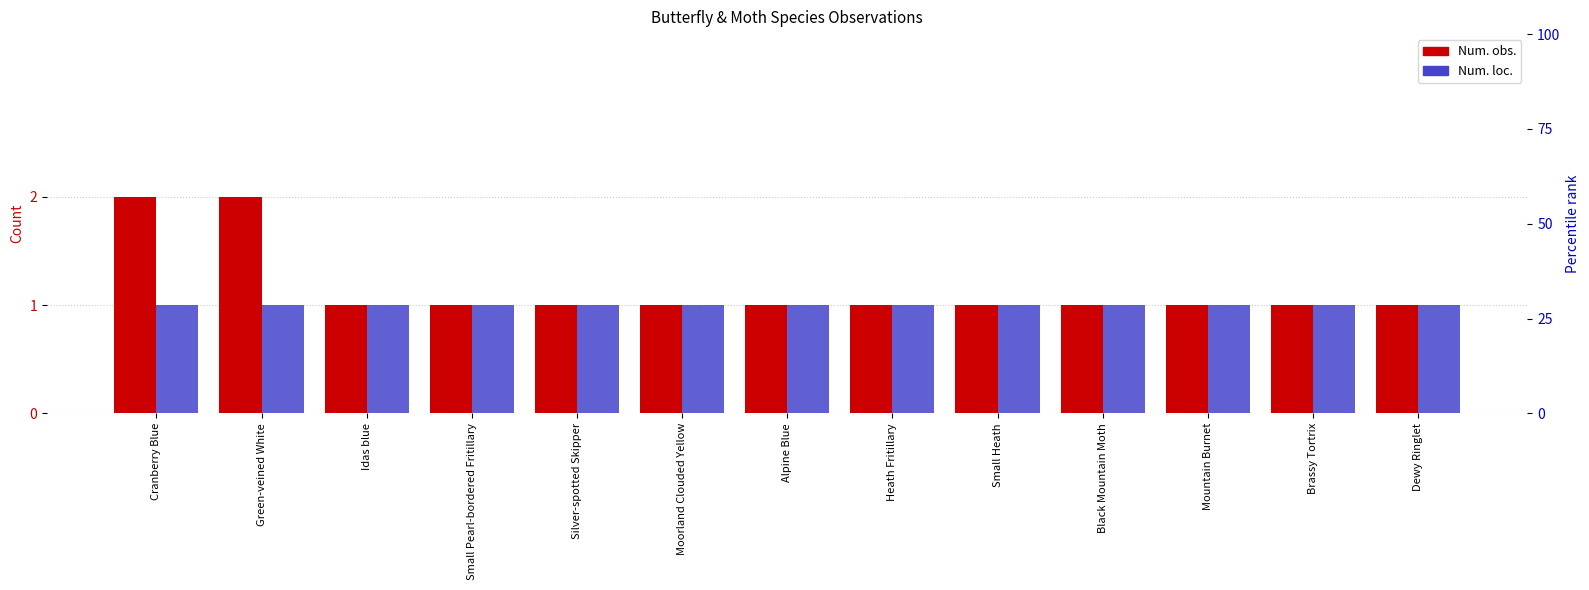

True or false: Num. obs. has a value of 1 at Mountain Burnet.

True